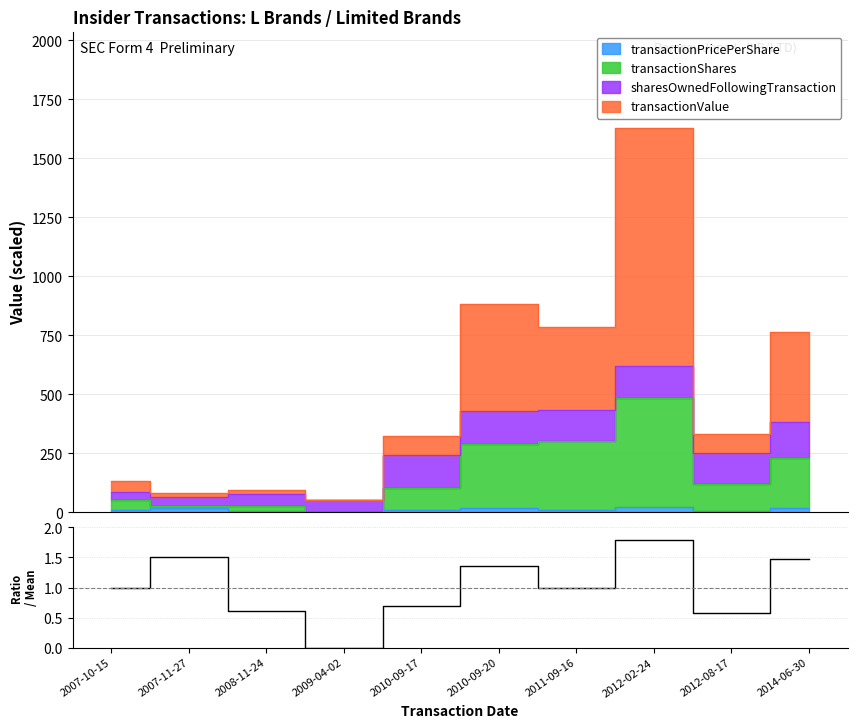

How many positive values are there?

9